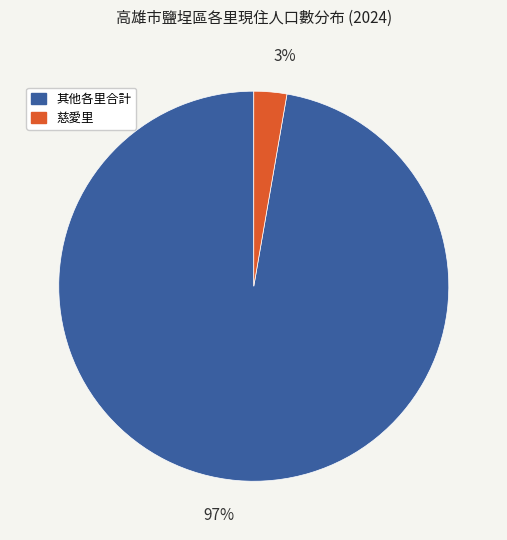

How many segments does this pie chart have?

2